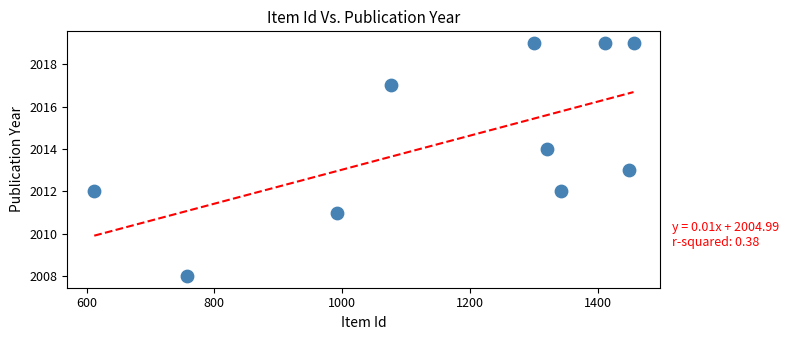

What is the average X value?

1172